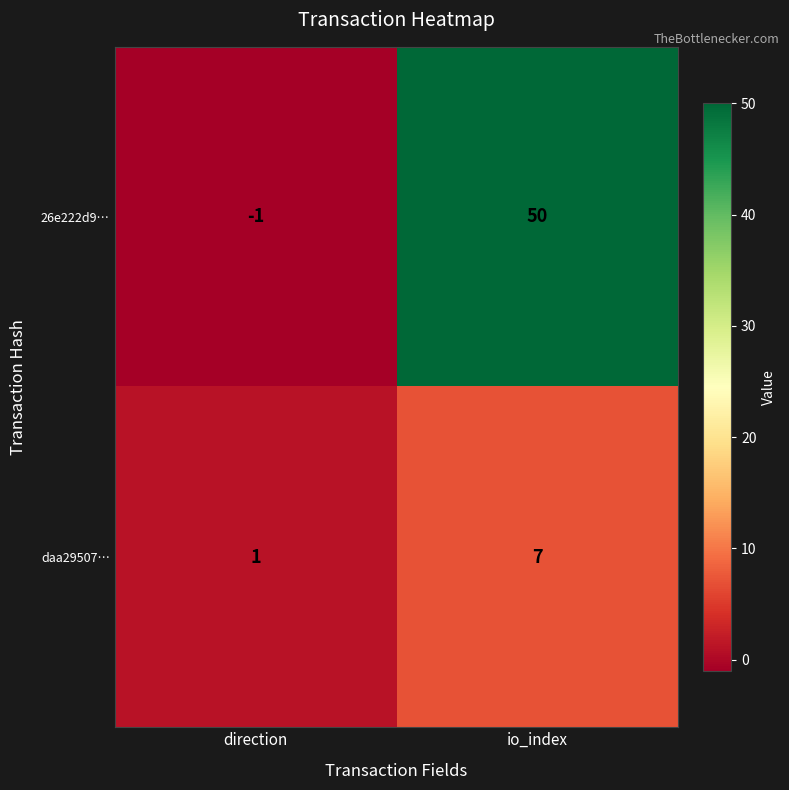

At which category is the sum across all series the highest?

io_index